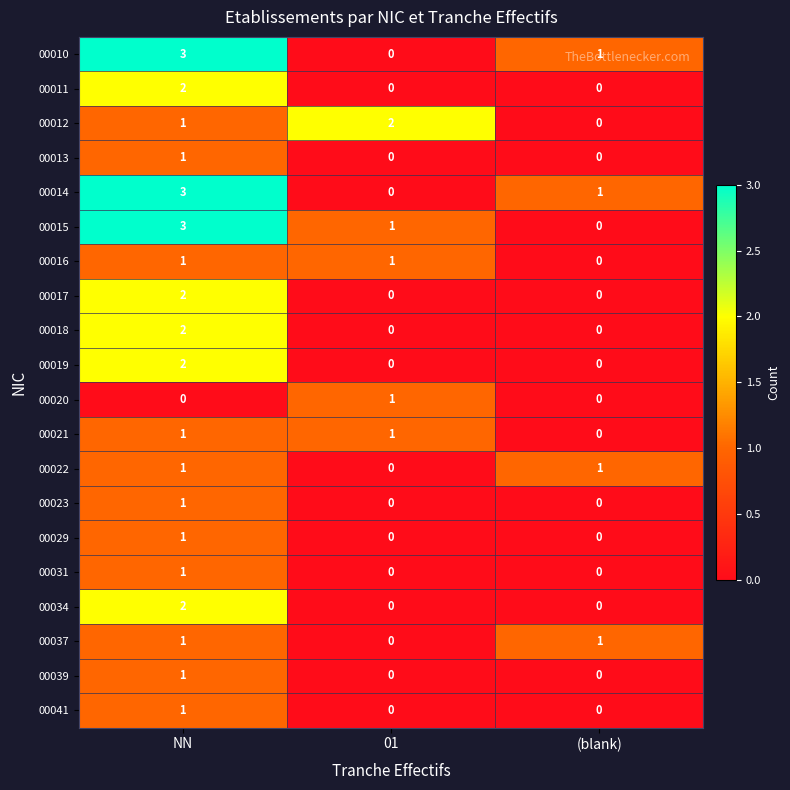

Which series changed the most between NN and (blank)?

00015